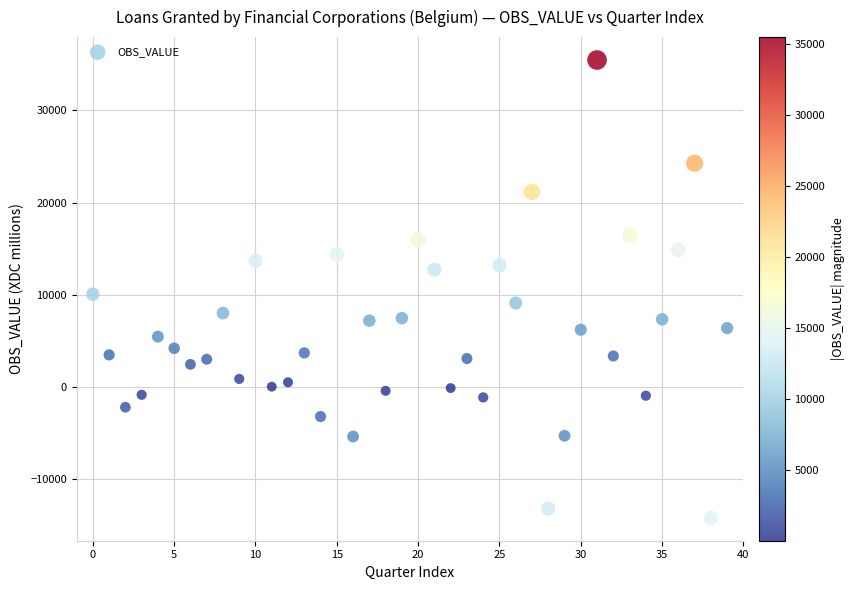

What is the range of Y values (max minus min)?

49657.6